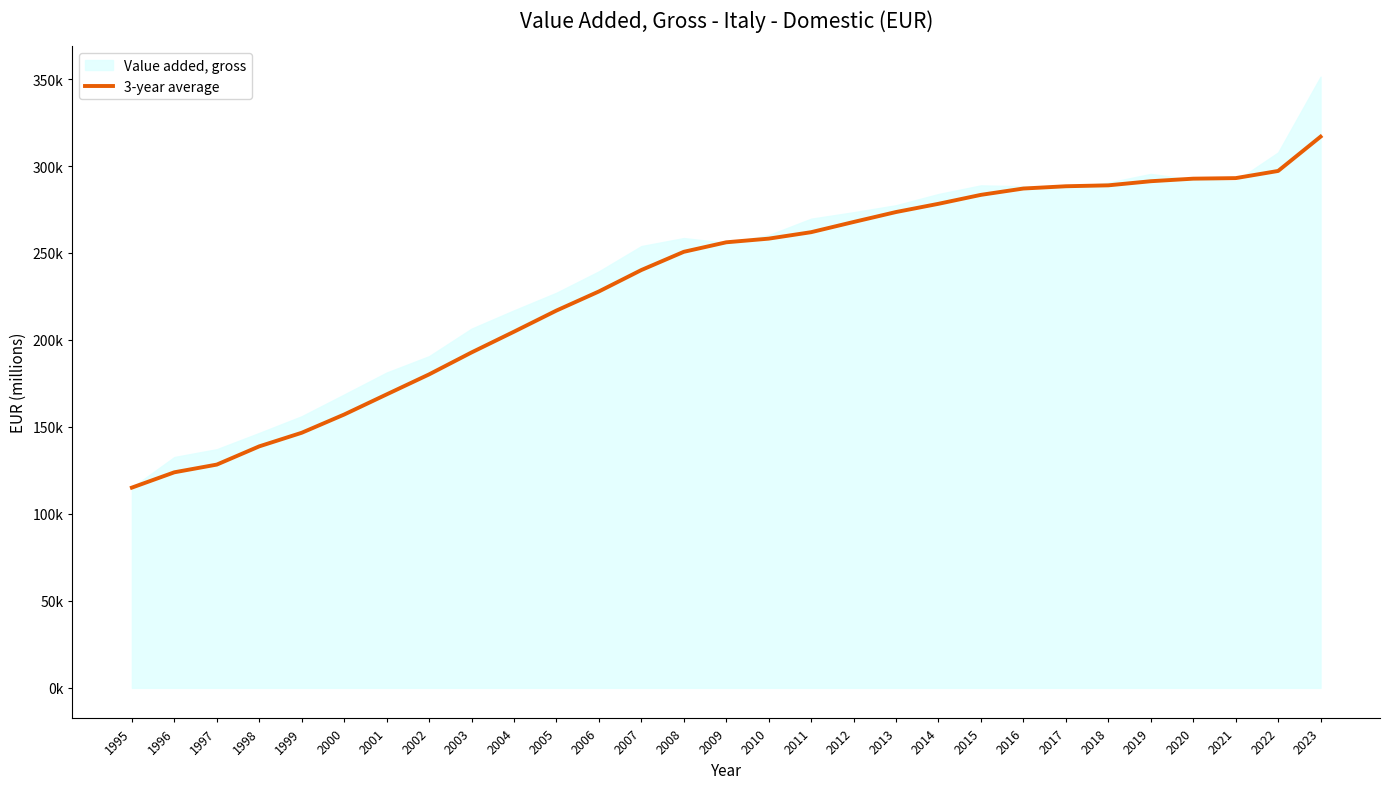

Which category has the highest value across all series?

2023